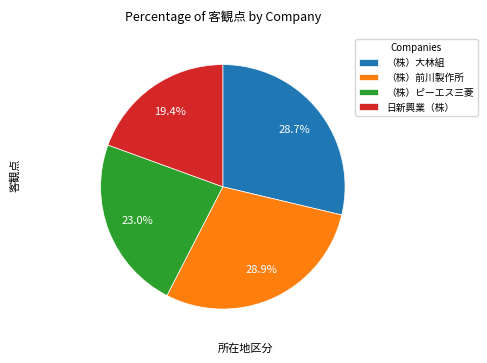

What is the smallest slice in the pie chart?

日新興業（株）